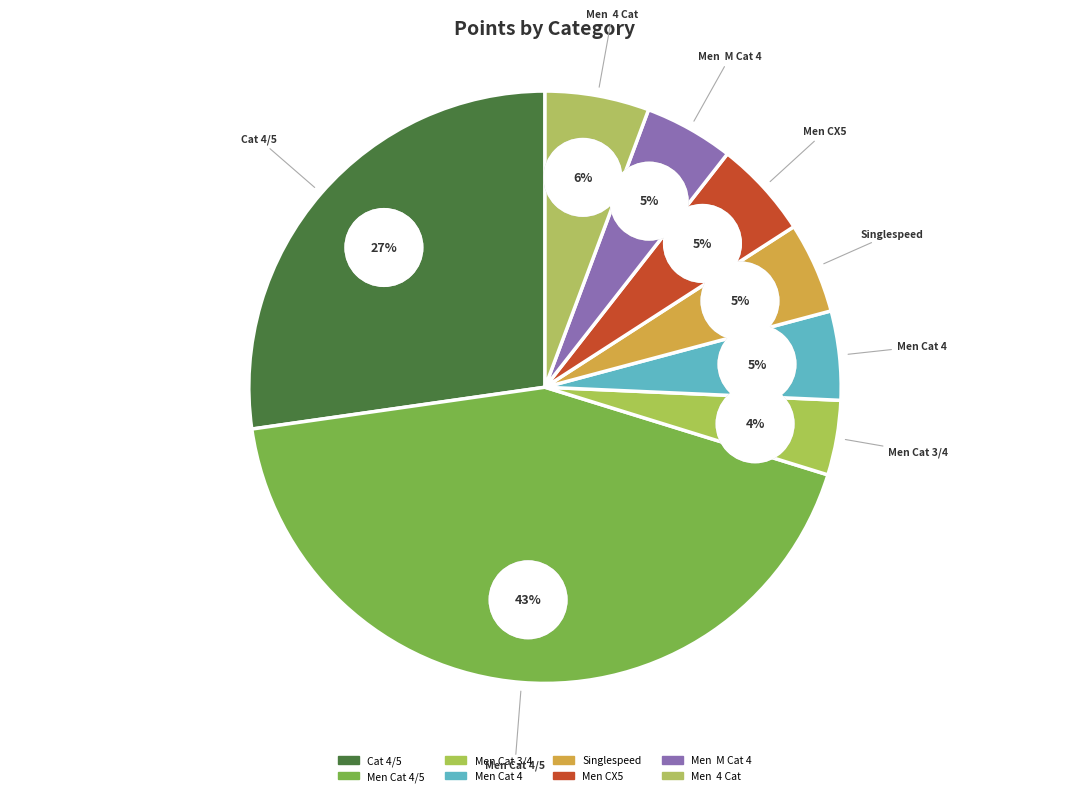

How many slices are in this pie chart?

8